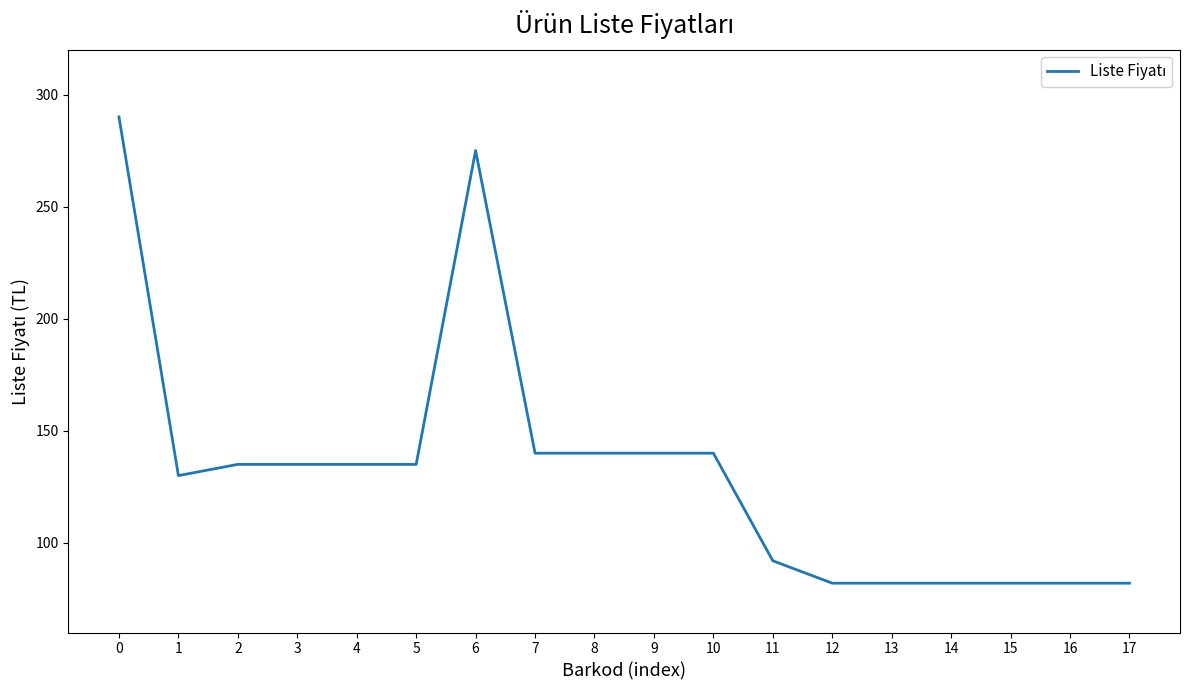

Between 6 and 17, which is larger?

6